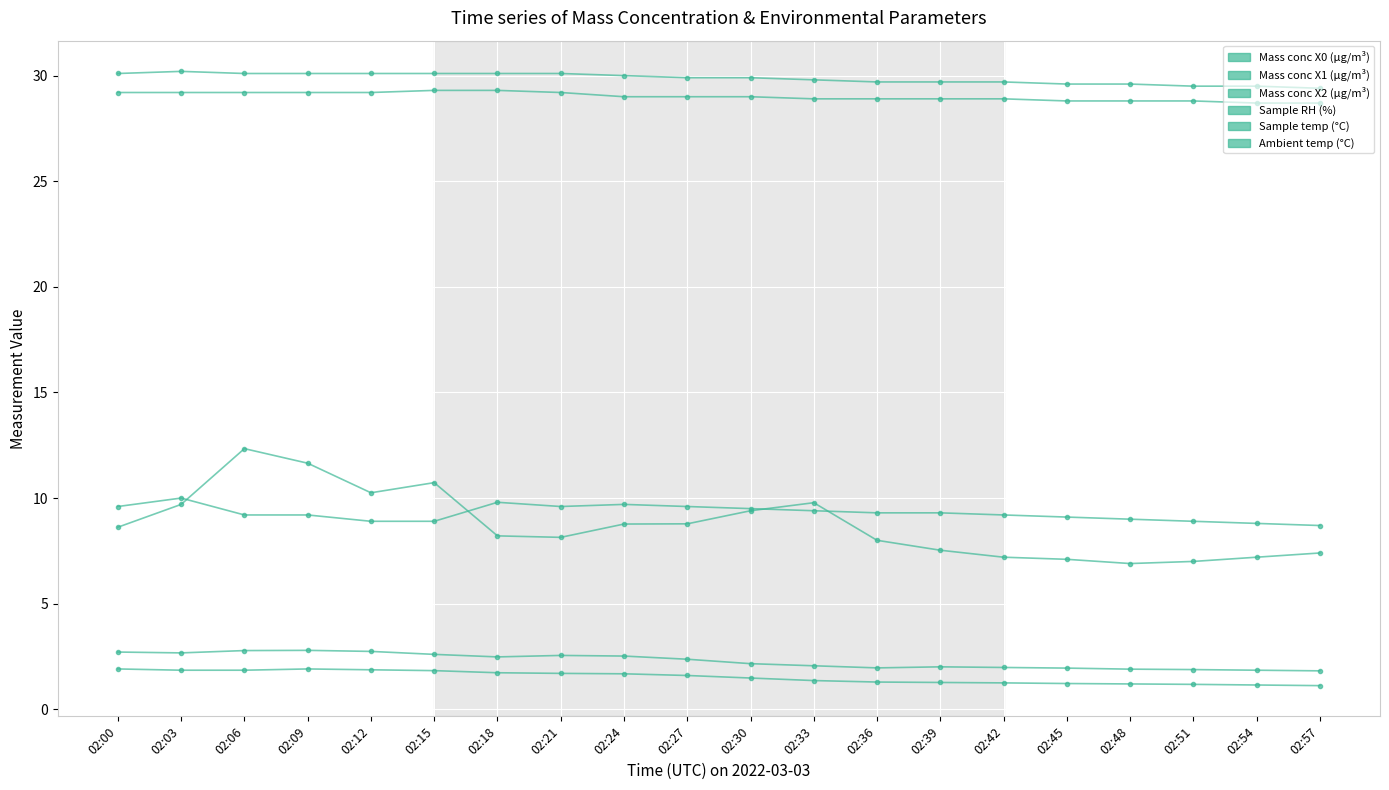

At which category does the chart reach its minimum across all series?

02:57